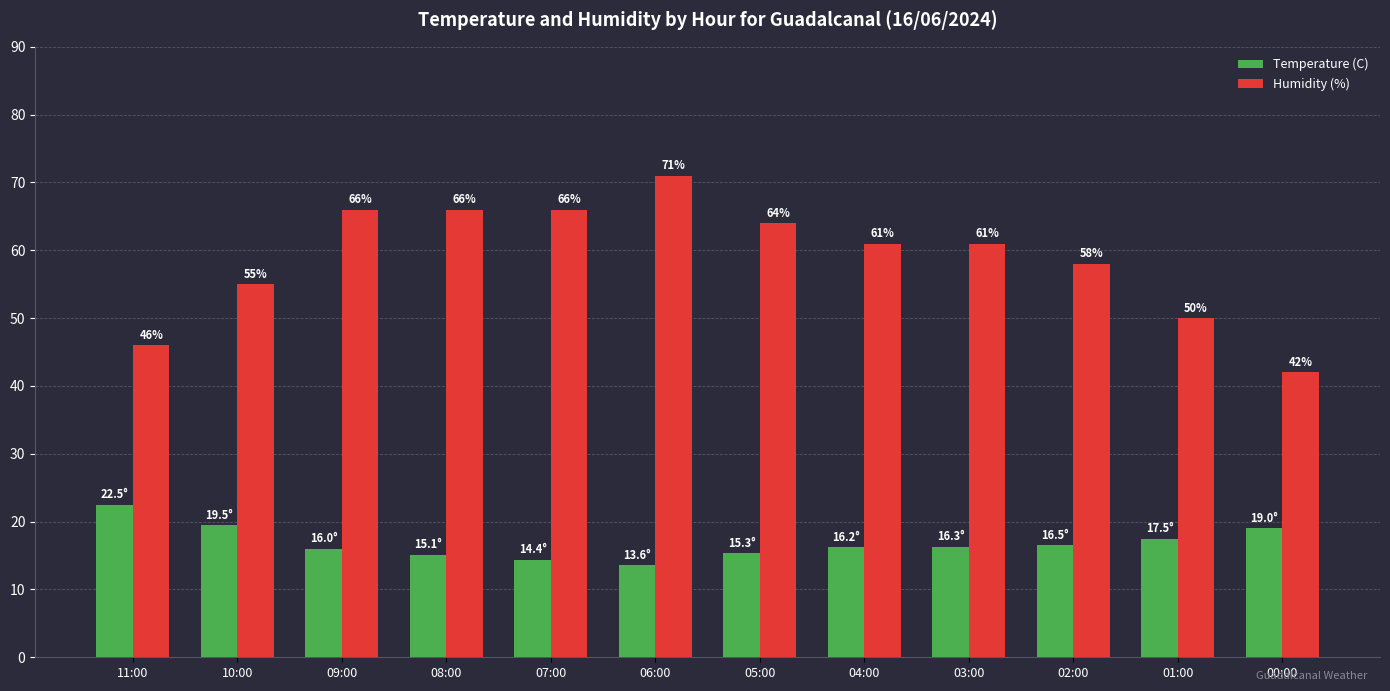

The value of Temperature (C) at 06:00 is 13.6. True or false?

True